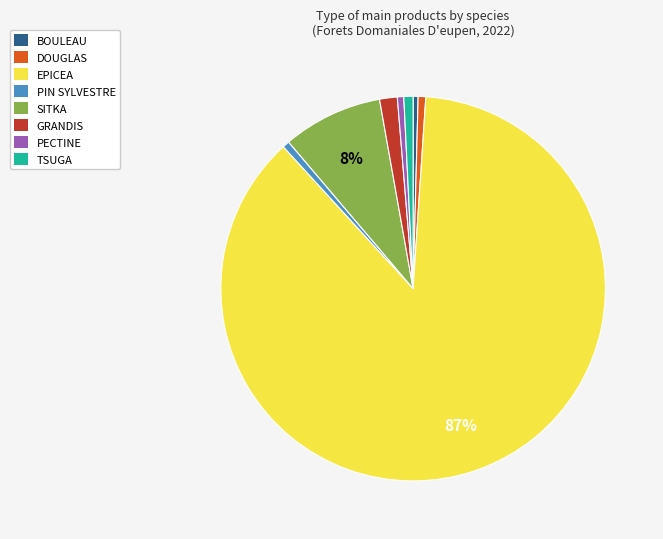

What is the largest slice in the pie chart?

EPICEA